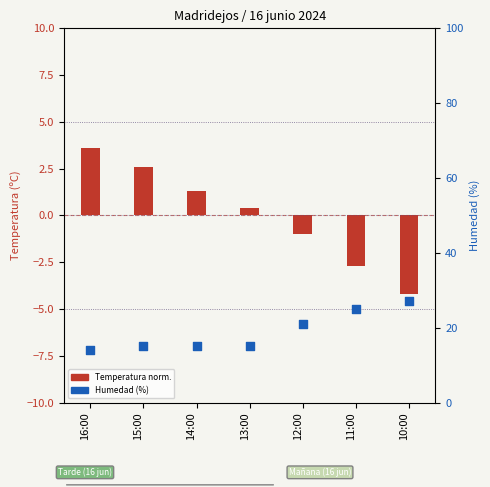

What are all the series names shown in the legend?

Temperatura (norm.), Humedad (%)